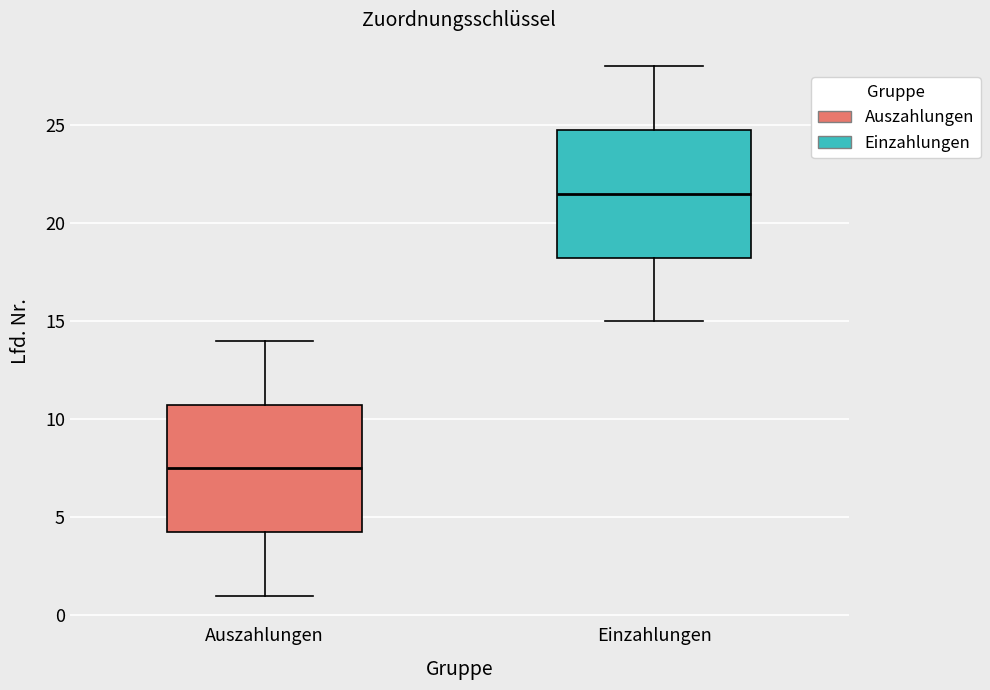

Reading left to right, read every box against the y-axis: the position of its median line, the range the box covers, and the ends of its whiskers. The values are not printed on the chart, so give them approximately, as read against the axis.

Auszahlungen: median 7.5, box 4.5 to 11.0, whiskers 1.0 to 14.0
Einzahlungen: median 21.5, box 18.5 to 25.0, whiskers 15.0 to 28.0